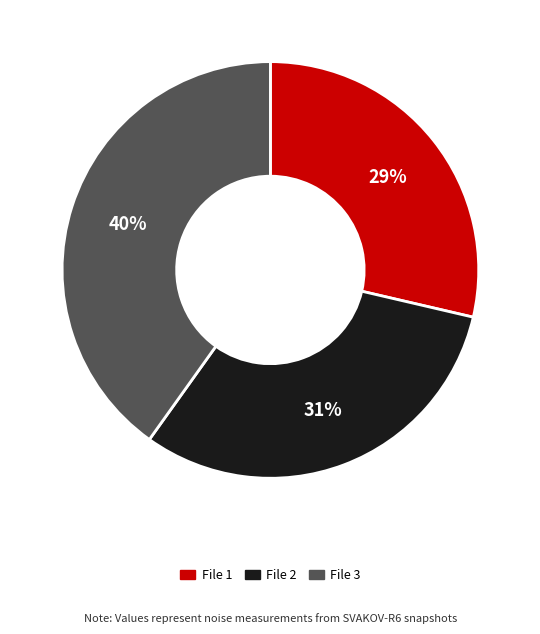

Rank the categories by value from lowest to highest.

File 1, File 2, File 3